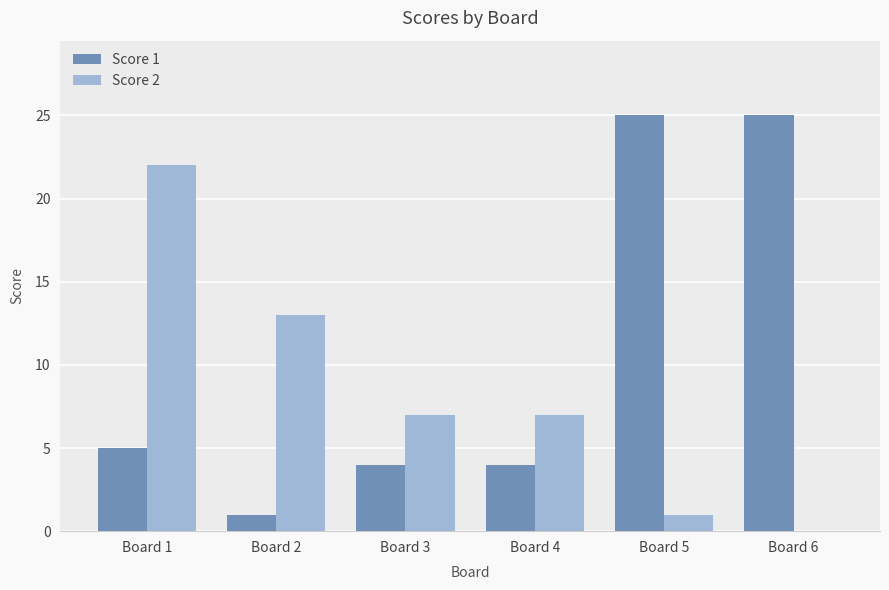

What is the average value of the Score 1 series?

11